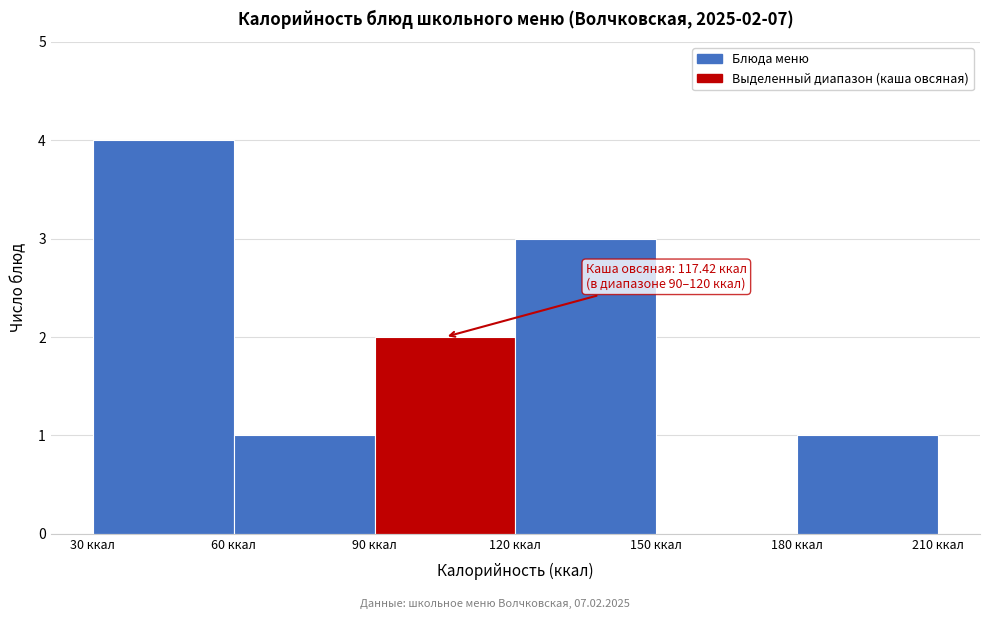

Which range on the x-axis has the tallest bar?

30 to 60